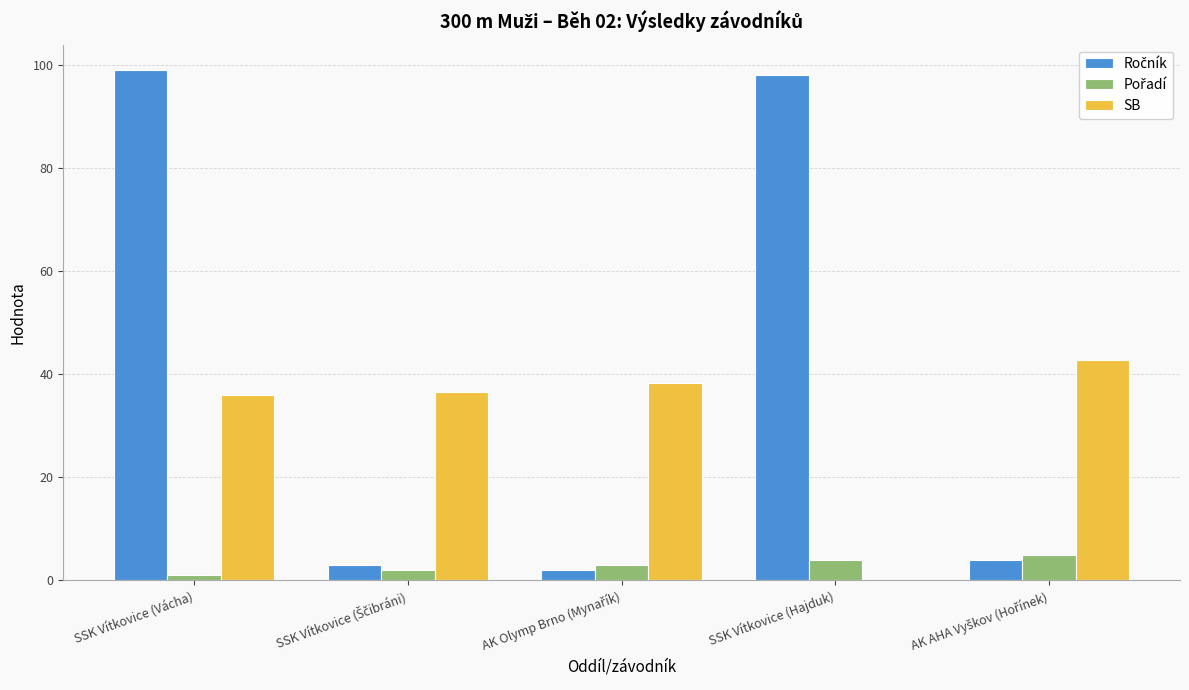

At which category is the sum across all series the highest?

SSK Vítkovice (Vácha)